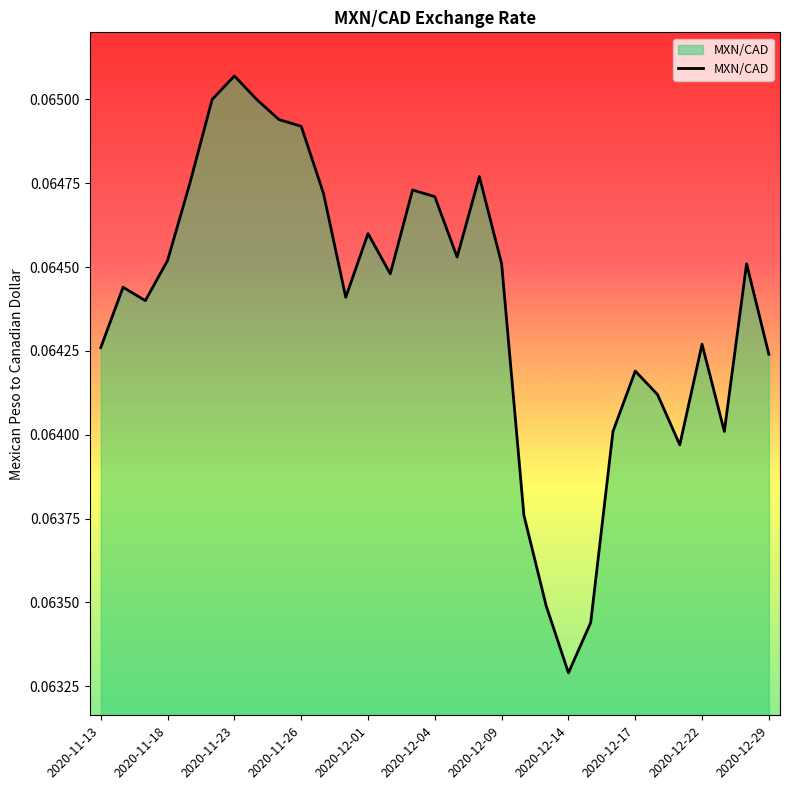

What is the maximum value shown in the chart?

0.1